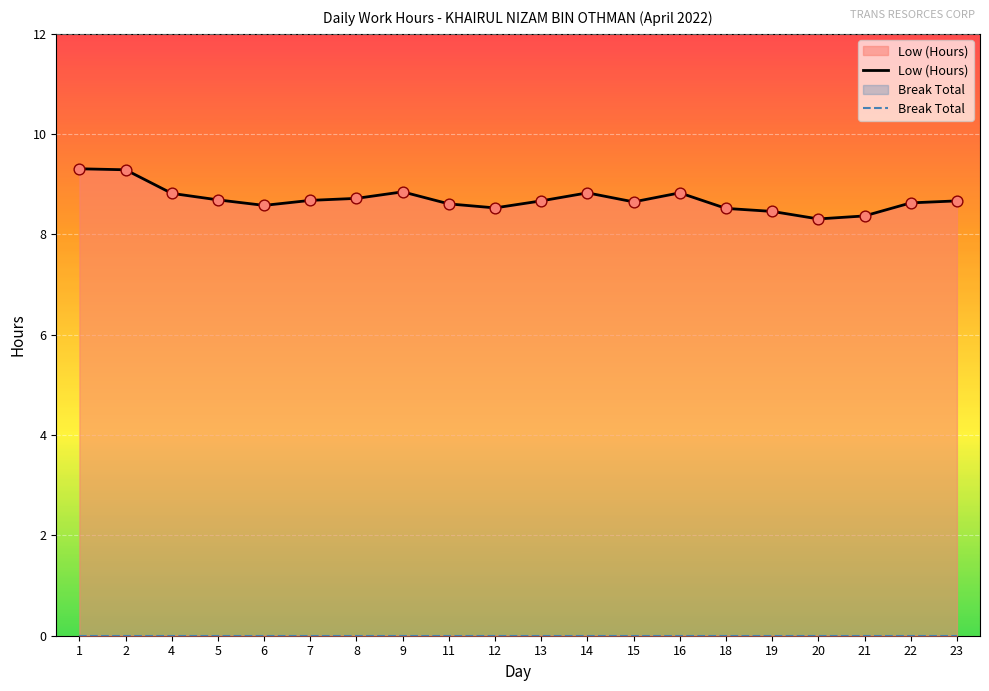

What are all the series names shown in the legend?

Low (Hours), Break Total